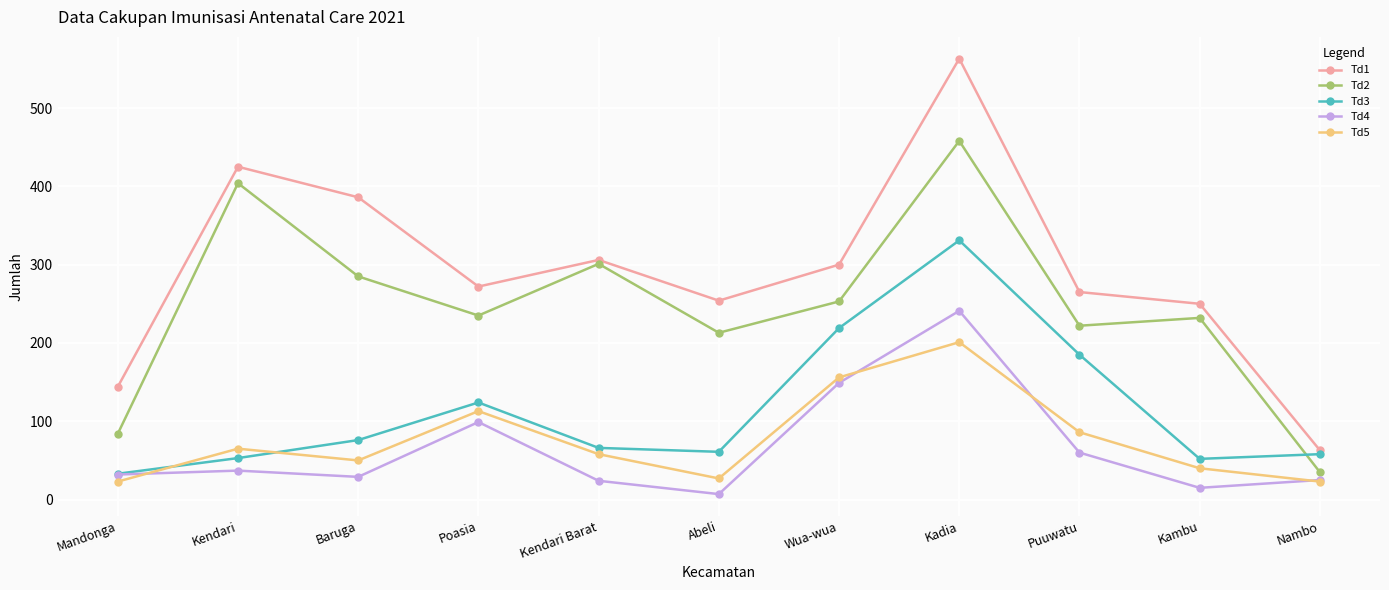

How many values in the Td2 series are below 235?

5